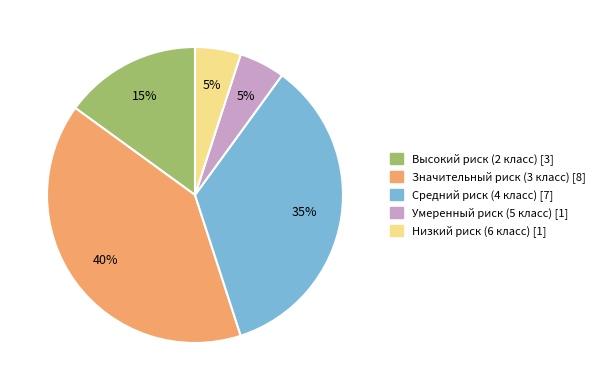

To the nearest percent, what percentage of the pie is Средний риск (4 класс)?

35%